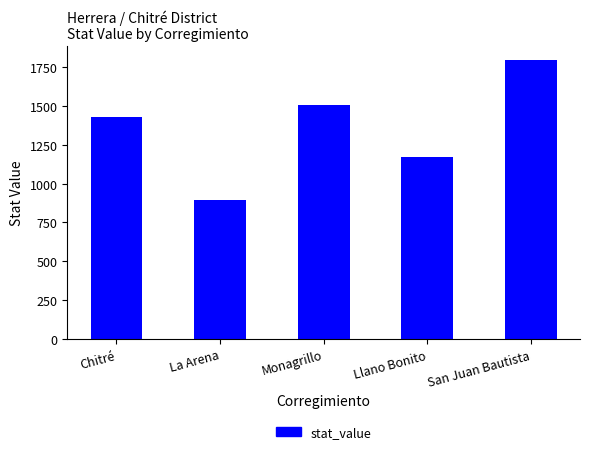

What is the change in value from La Arena to Monagrillo?

+612